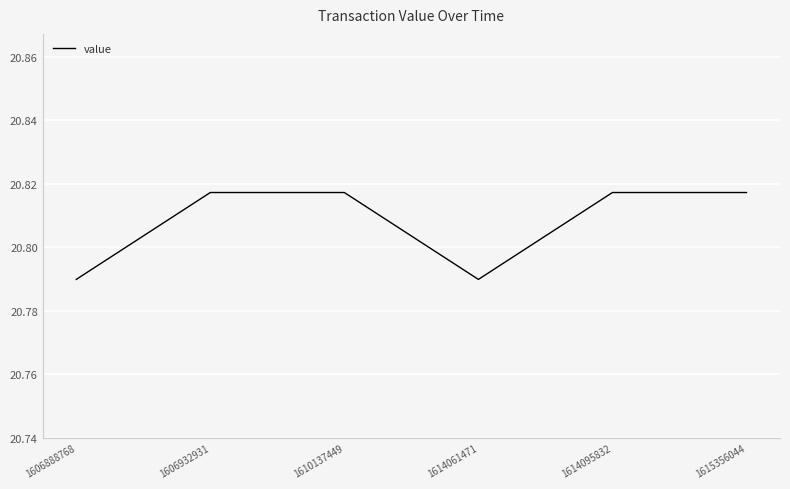

True or false: there are more than 2 points higher than both neighbors.

False